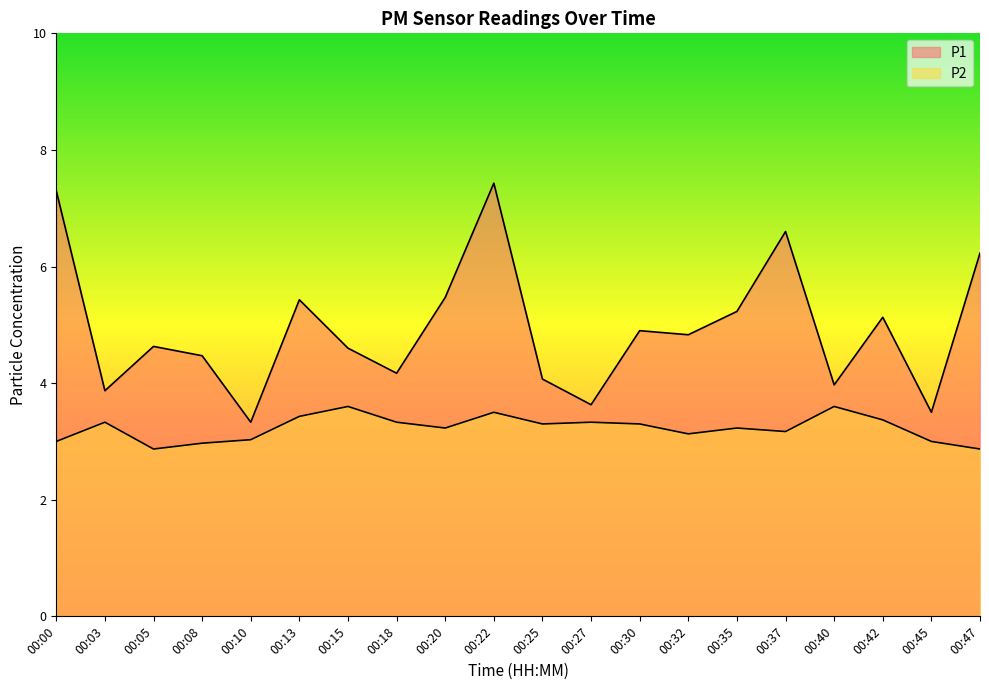

How many values in the P2 series are below 3?

3